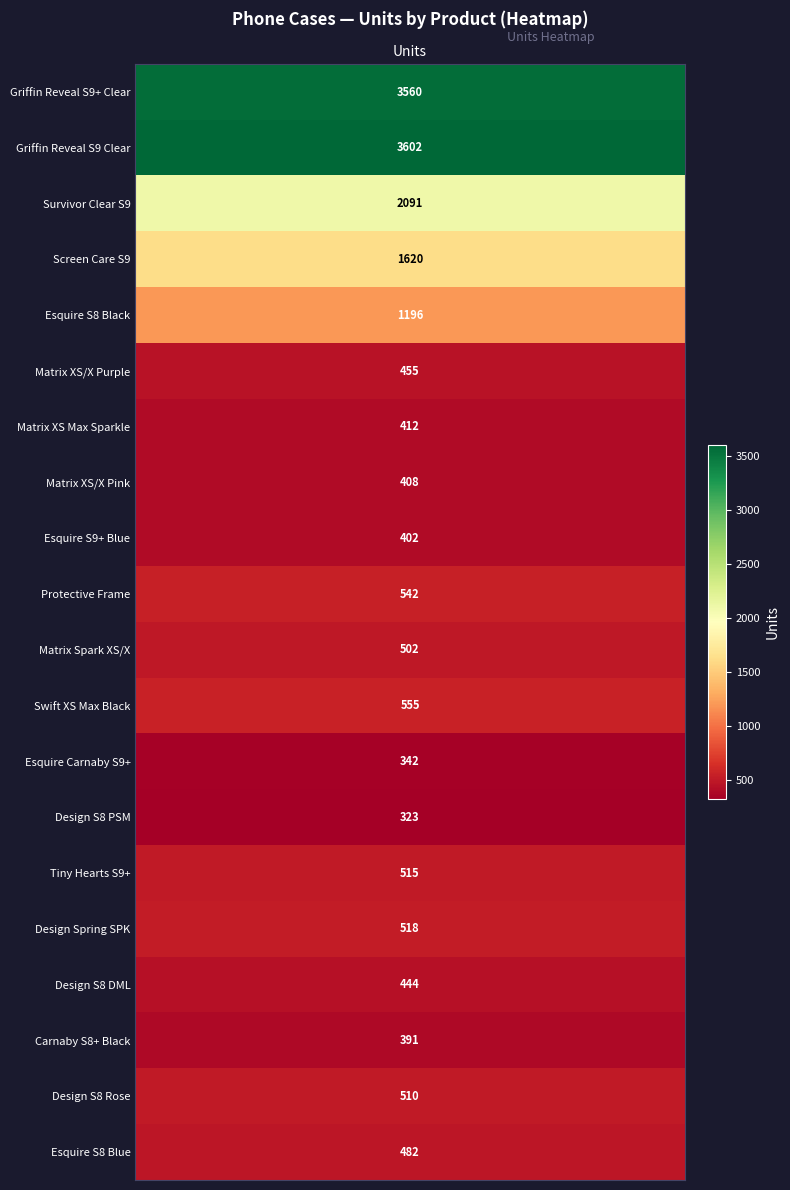

What is the average value?

944